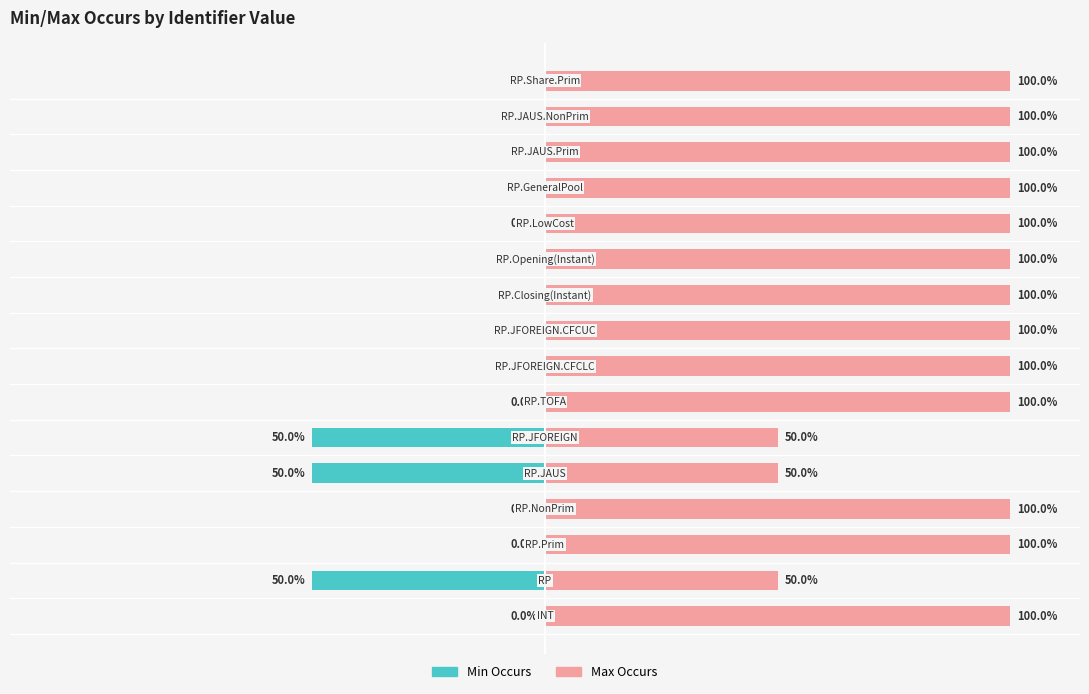

How many categories are shown in the chart?

16